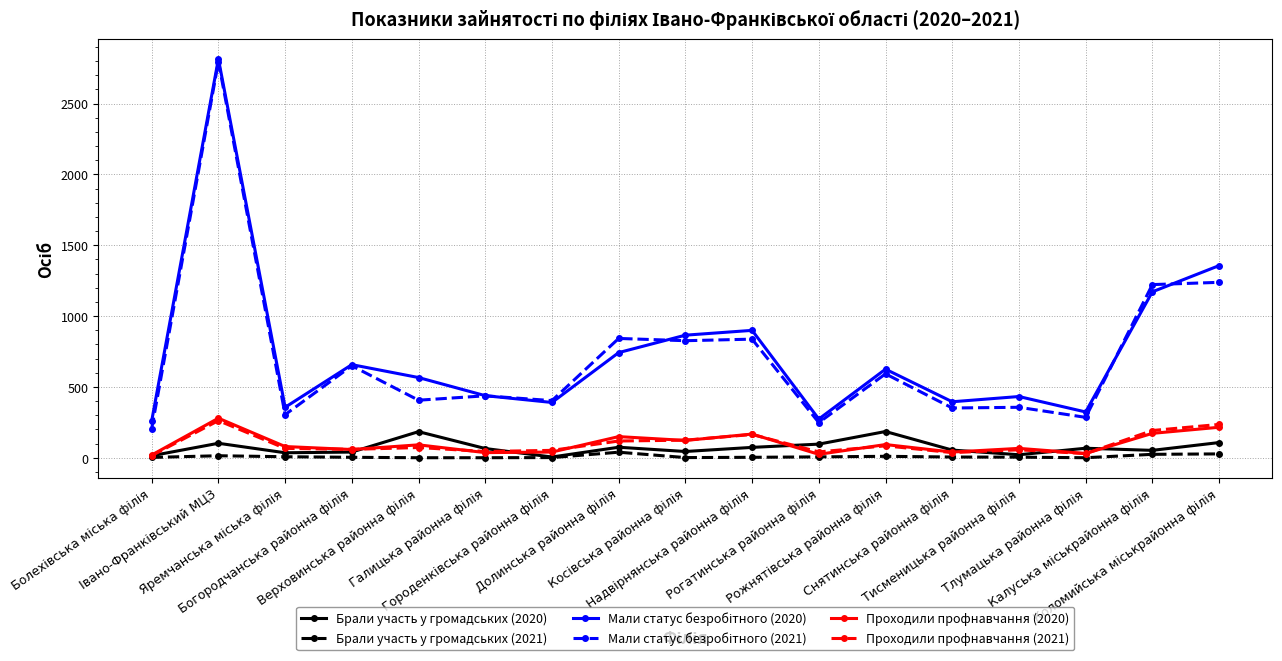

What is the maximum value shown in the chart?

2815